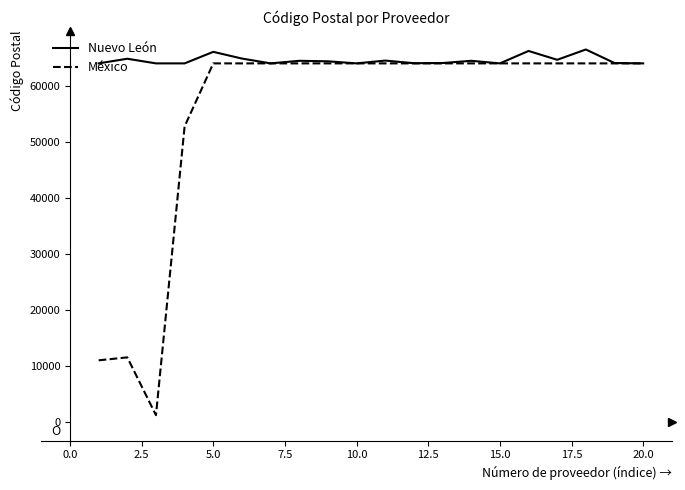

List the series in order of their overall mean, highest first.

Nuevo León, México